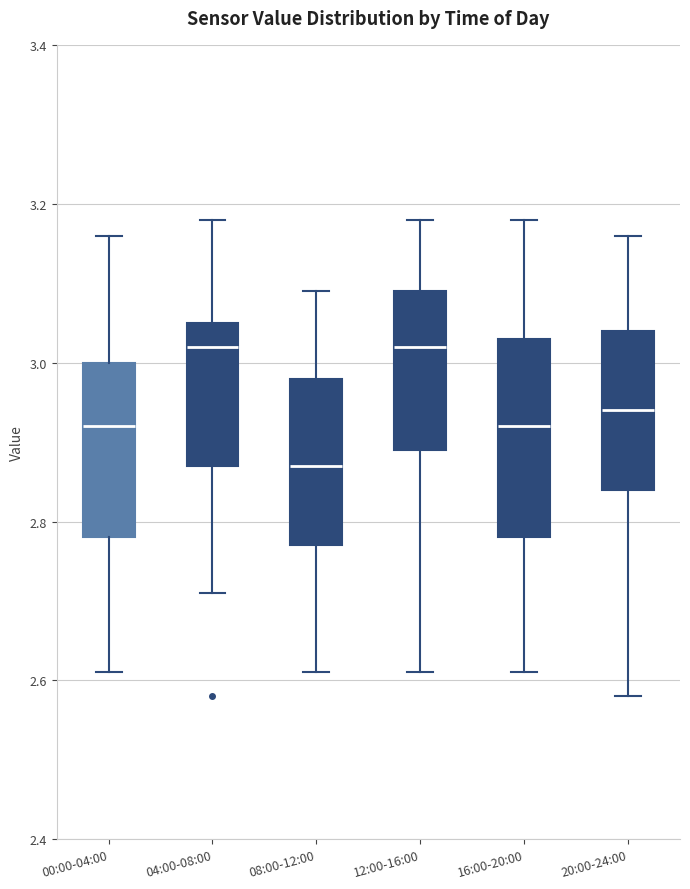

Reading left to right, transcribe this box plot: for each box, give where its median line is, the range the box spans, and where its two whiskers end, as read against the y-axis. The values are not printed on the chart, so give them approximately, as read against the axis.

00:00-04:00: median 2.92, box 2.78 to 3.00, whiskers 2.62 to 3.16
04:00-08:00: median 3.02, box 2.88 to 3.06, whiskers 2.72 to 3.18
08:00-12:00: median 2.88, box 2.78 to 2.98, whiskers 2.62 to 3.10
12:00-16:00: median 3.02, box 2.90 to 3.10, whiskers 2.62 to 3.18
16:00-20:00: median 2.92, box 2.78 to 3.04, whiskers 2.62 to 3.18
20:00-24:00: median 2.94, box 2.84 to 3.04, whiskers 2.58 to 3.16